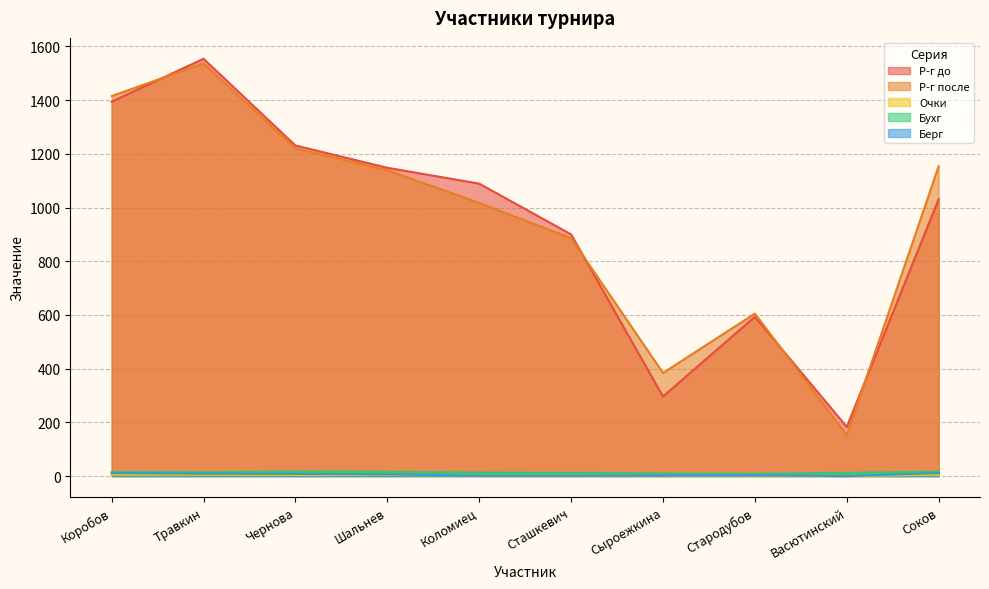

What is the sum of all Очки values?

33